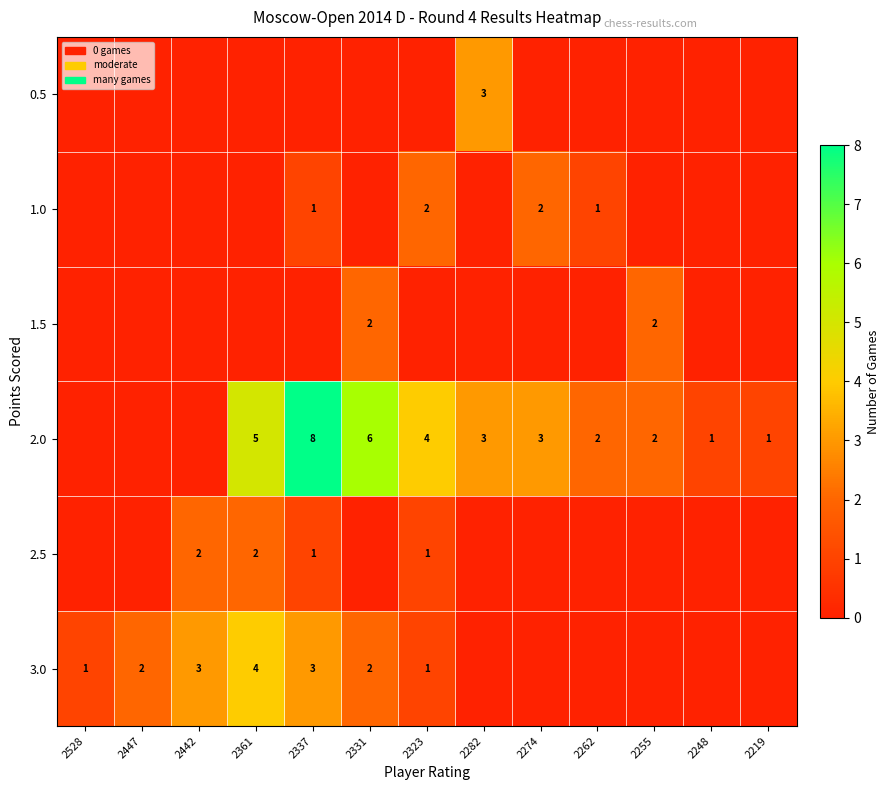

True or false: 0.5 has a value of 0 at 2528.

True